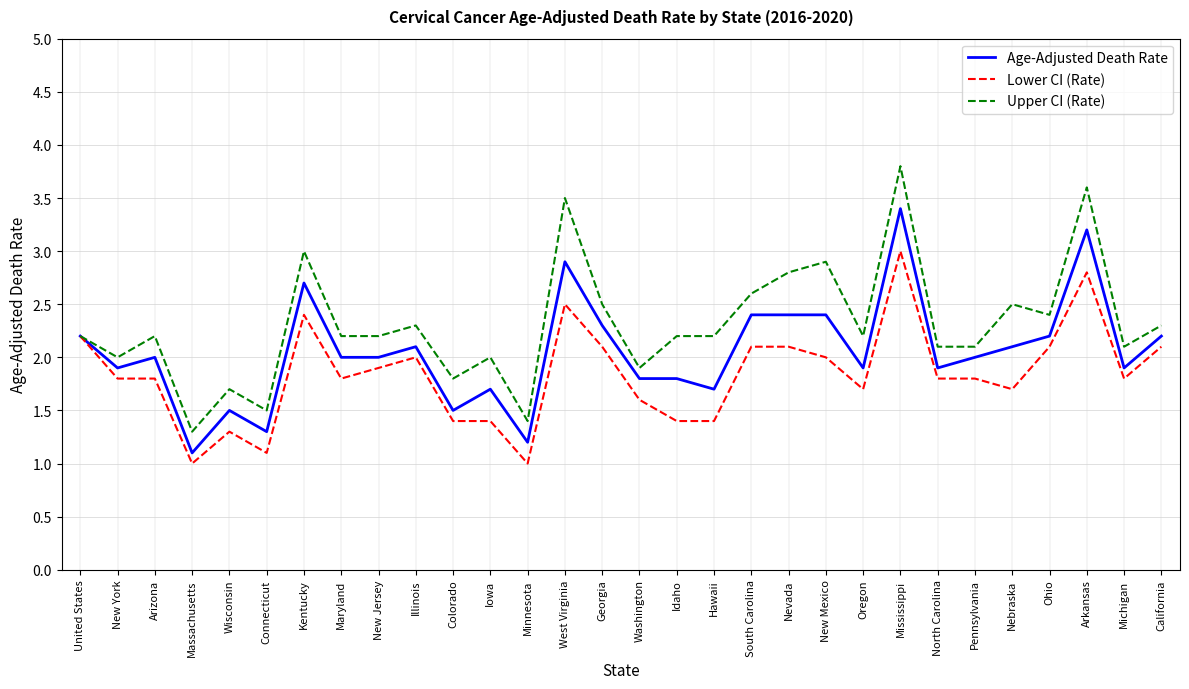

Is the value of Age-Adjusted Death Rate at Wisconsin greater than the value of Upper CI (Rate) at Georgia?

No